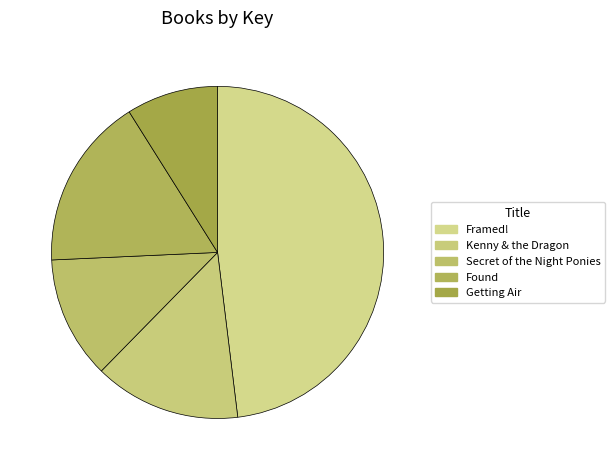

To the nearest percent, what is the difference between the Getting Air and Found slice percentages?

8%